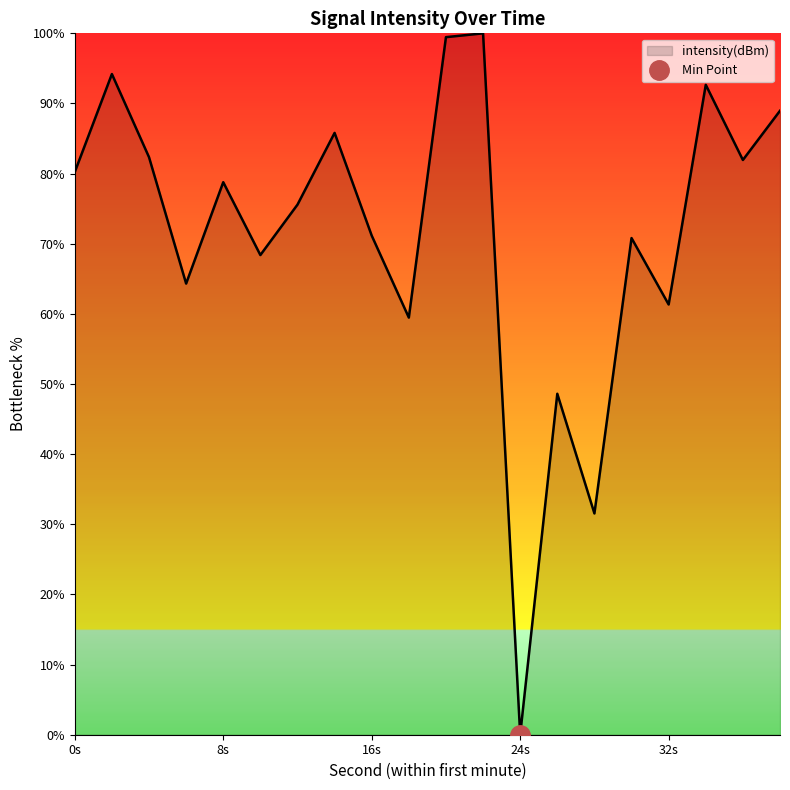

The intensity(dBm) series shows 61.3 at 32s. True or false?

True